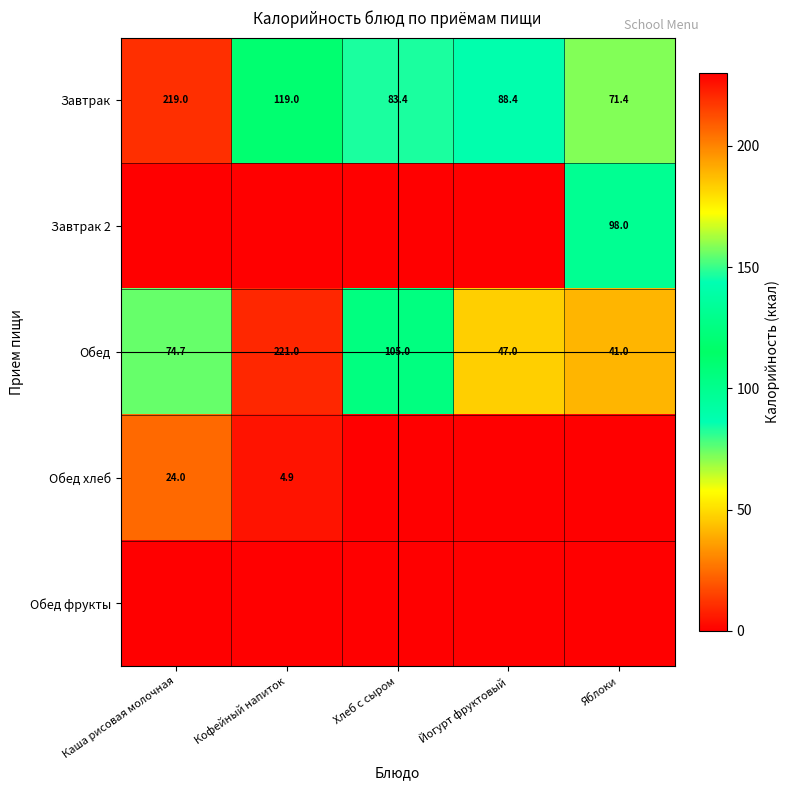

What is the total value across all series at Каша рисовая молочная?

317.7